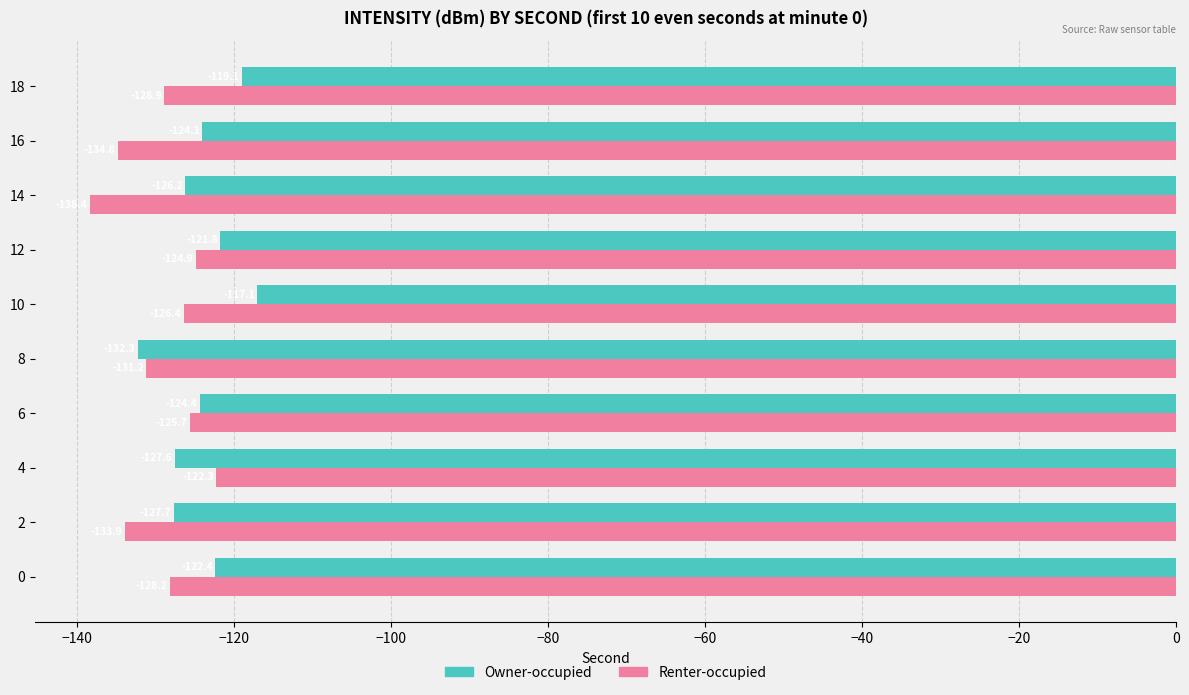

What is the average value of the Renter-occupied series?

-129.5